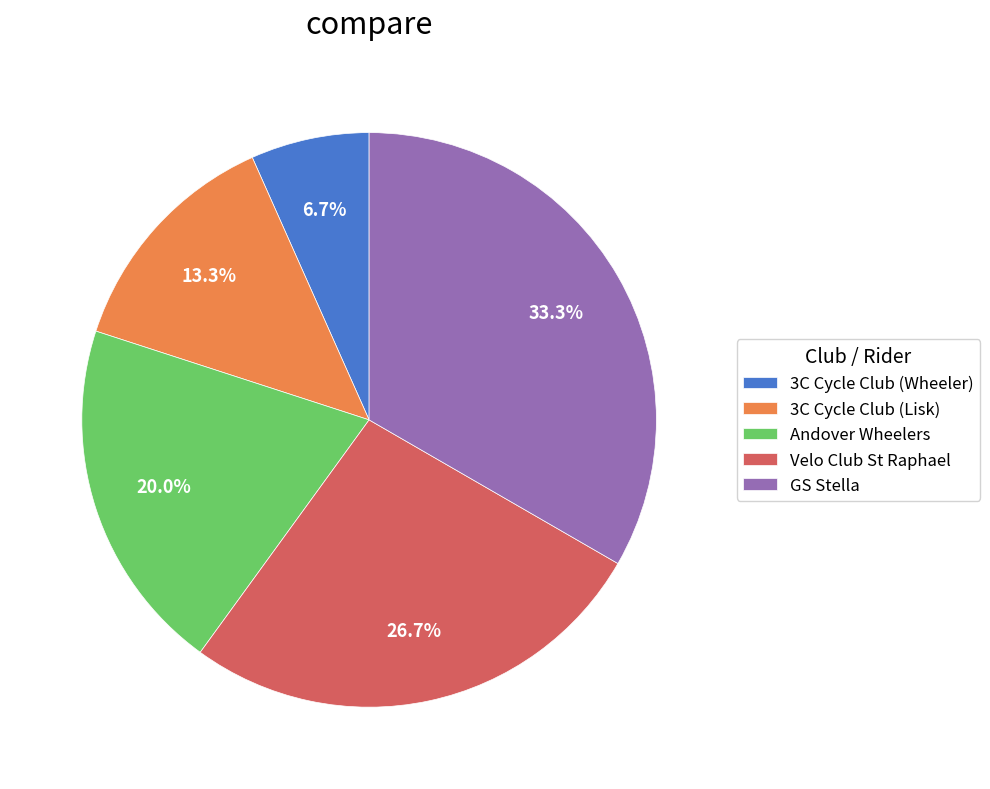

Which slice is the largest?

GS Stella